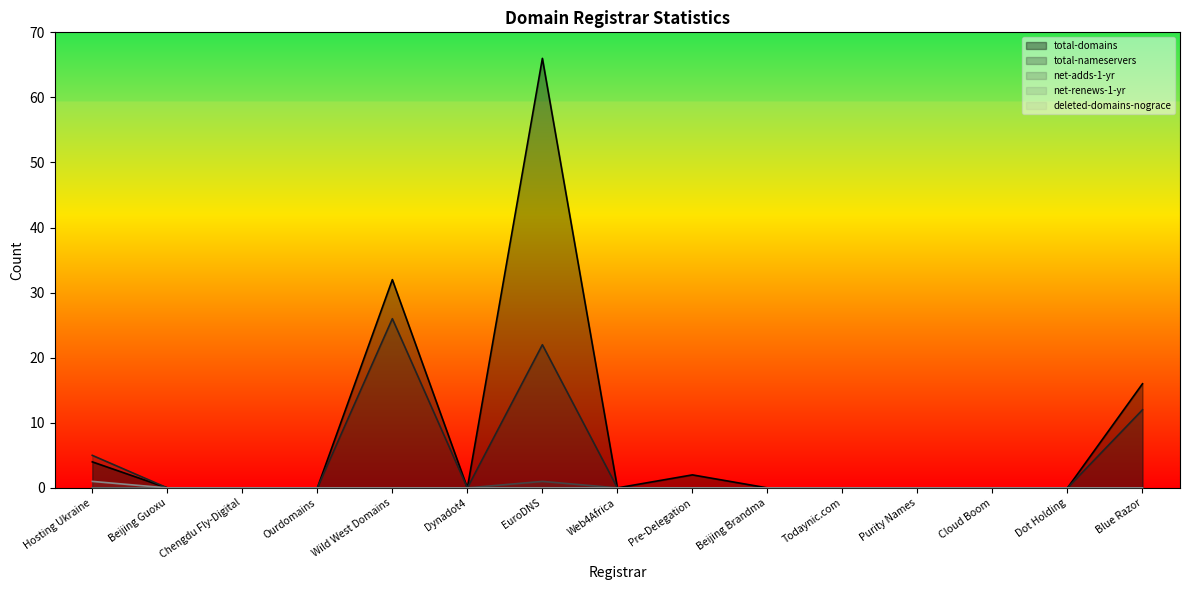

True or false: total-domains and deleted-domains-nograce cross at least once.

False